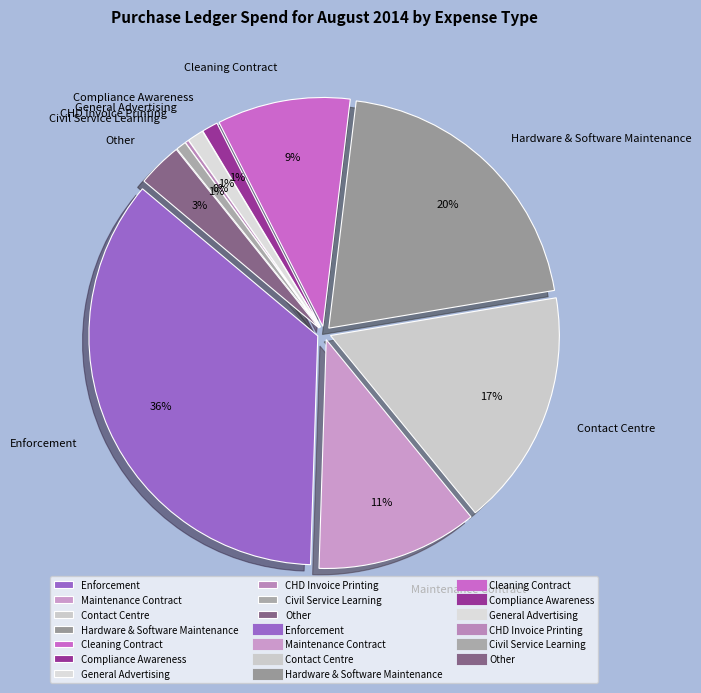

What is the change in value from Hardware & Software Maintenance to General Advertising?

-190235.2